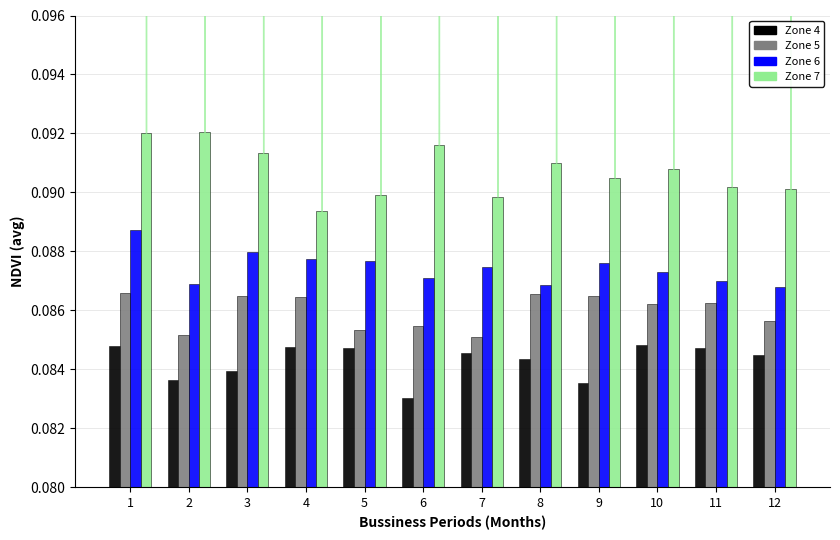

Count the number of data series in this chart.

4